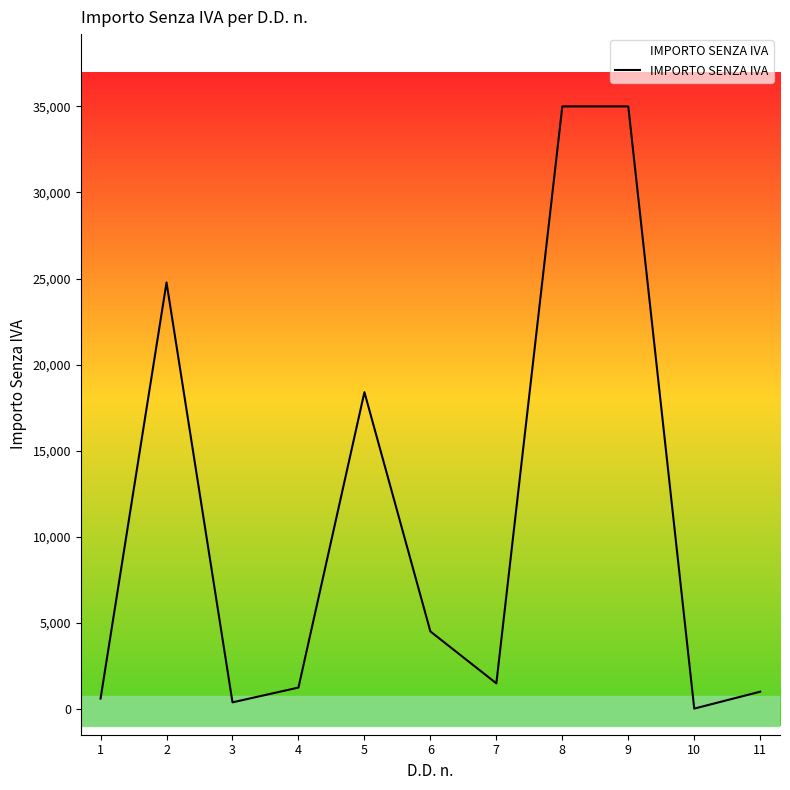

What is the difference between the maximum and minimum values?

34982.0